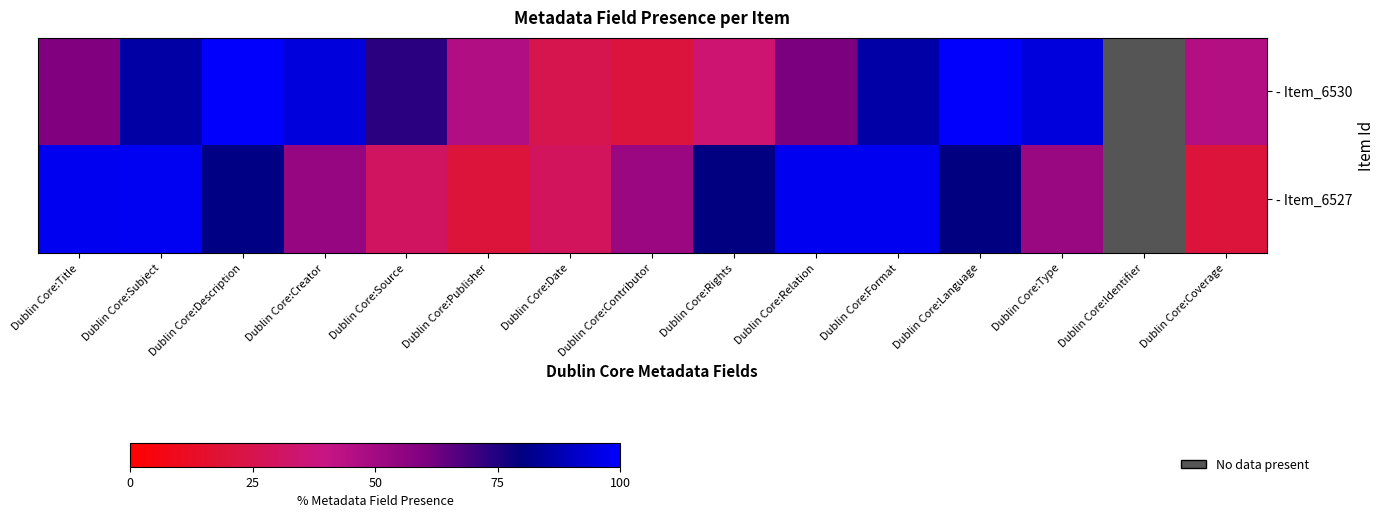

At how many categories does at least one series exceed 39?

13